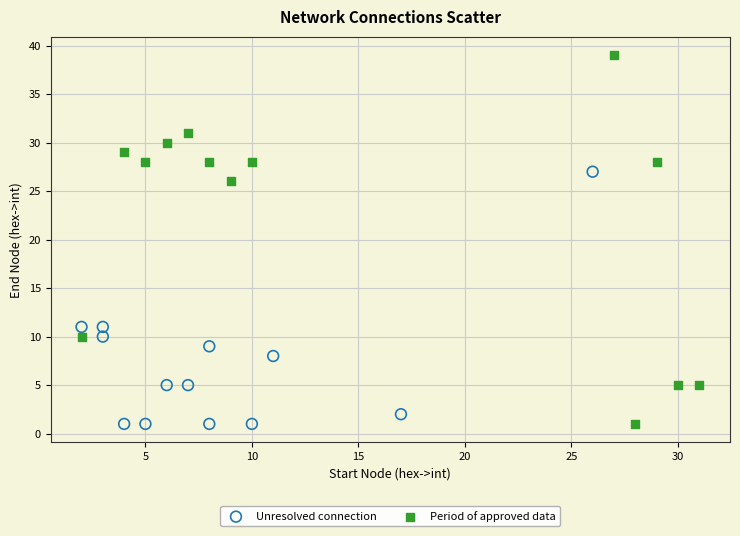

Which series has the largest Y range (max minus min)?

Period of approved data